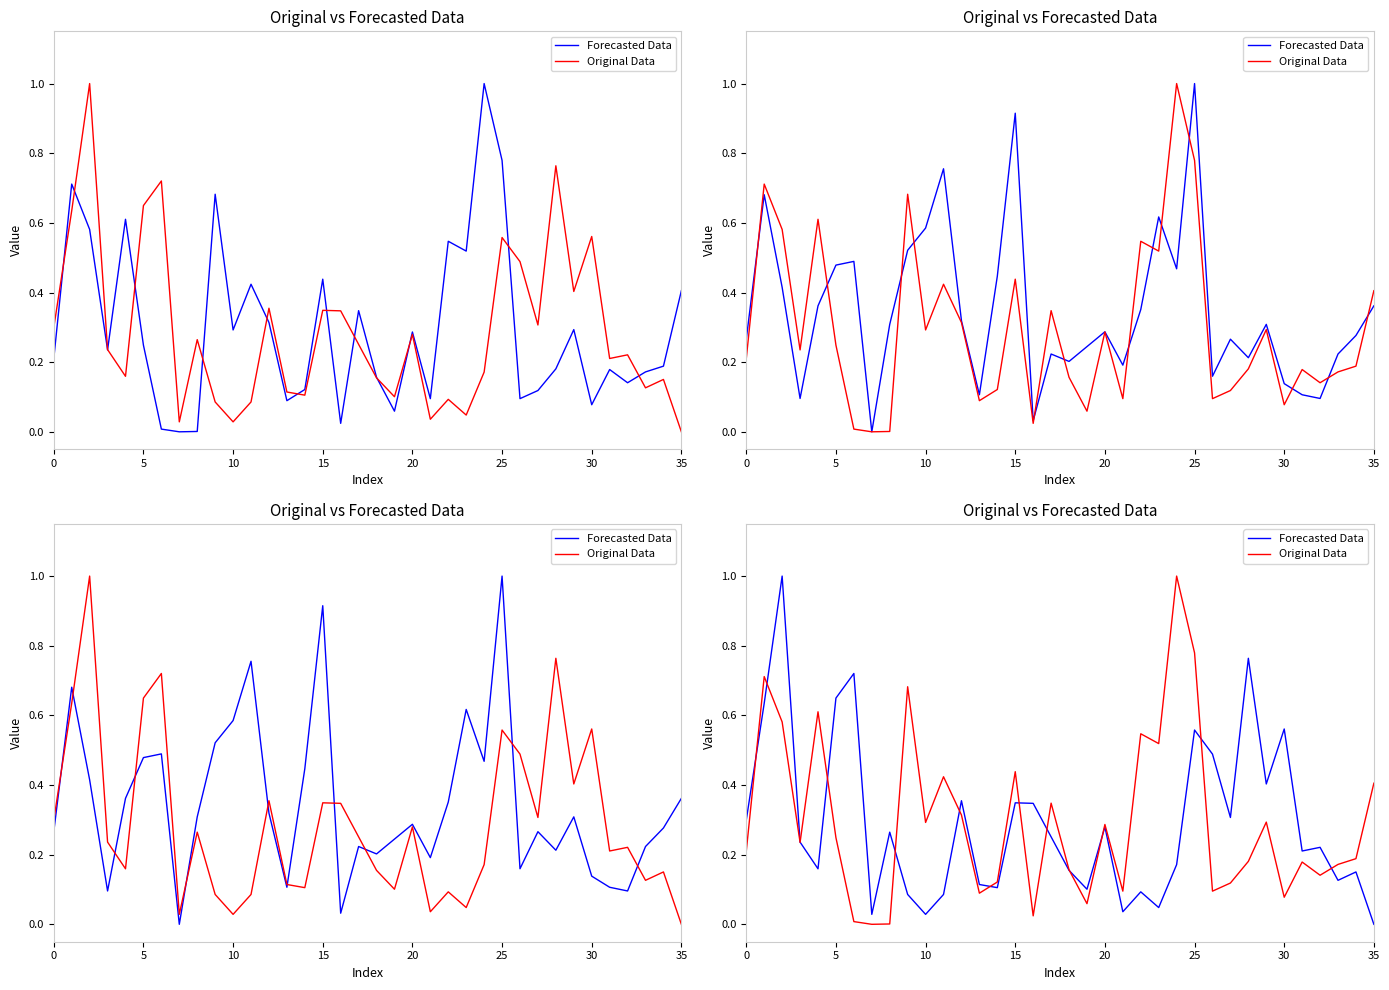

Between 10 and 33, which series saw the biggest shift?

Forecasted Data